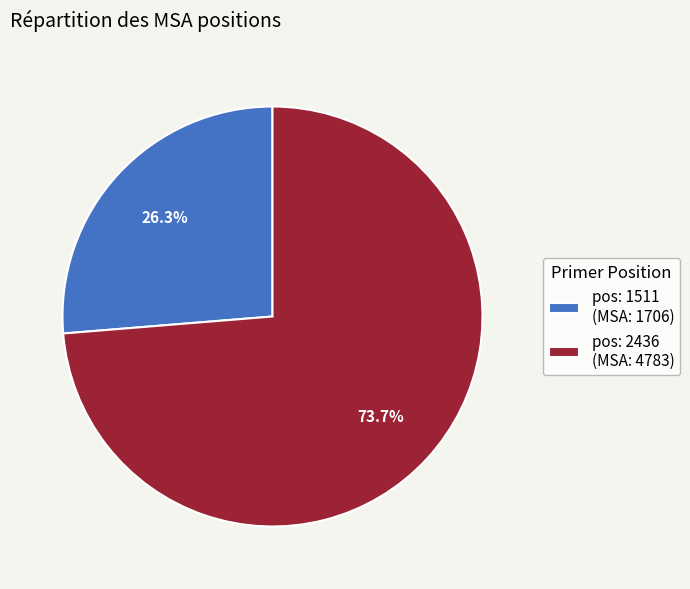

Combined, what portion of the pie is pos: 2436 and pos: 1511?

100.0%